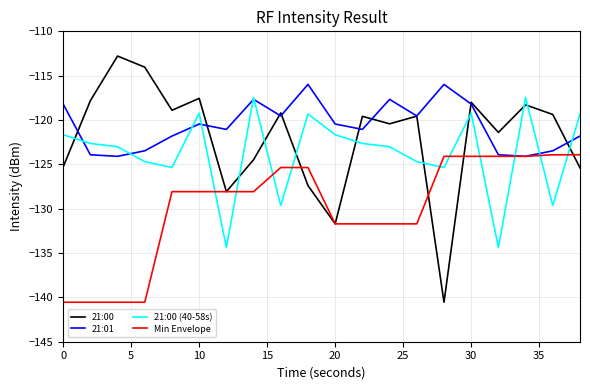

True or false: 21:00 (40-58s) and 21:00 intersect in this chart.

True